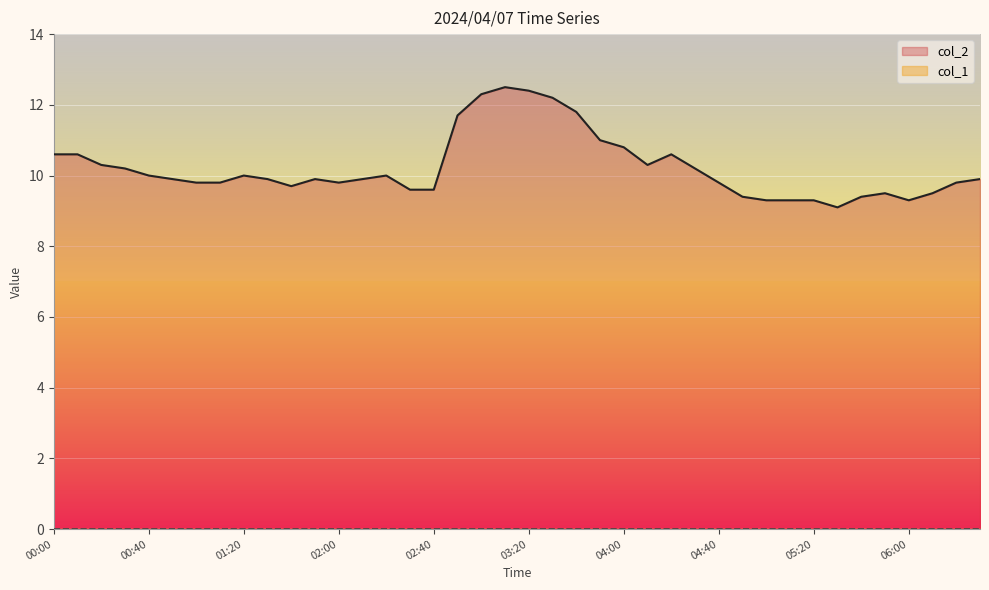

True or false: col_2 and col_1 intersect in this chart.

False